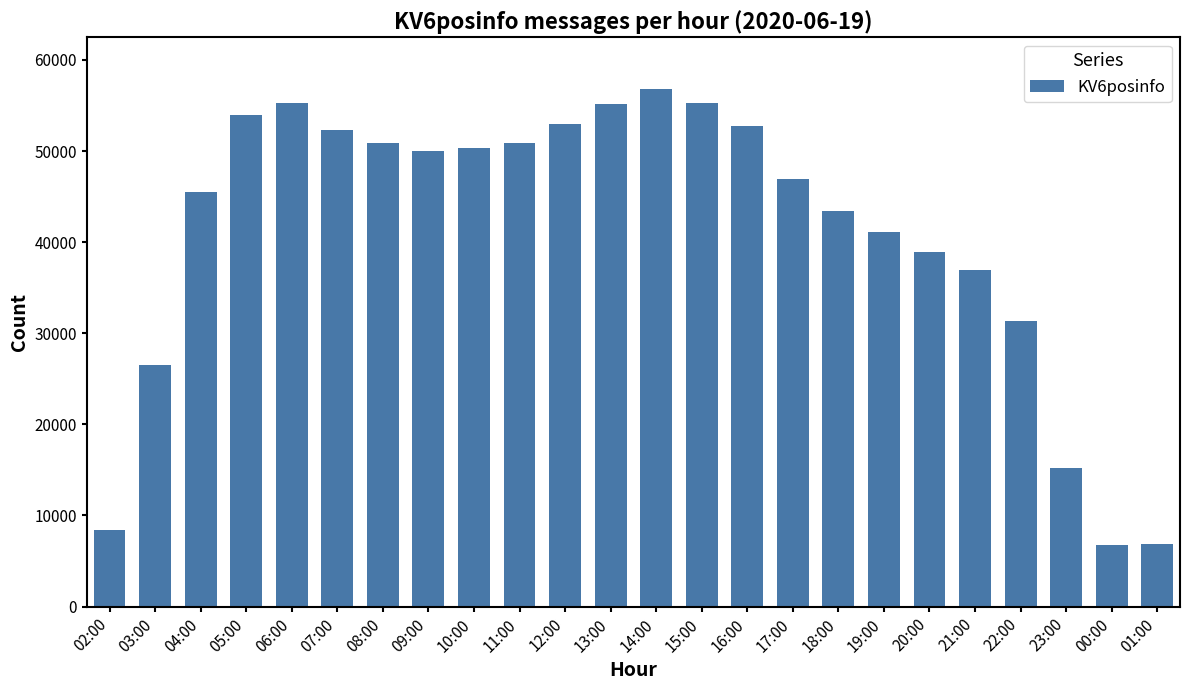

What is the smallest value displayed?

6784